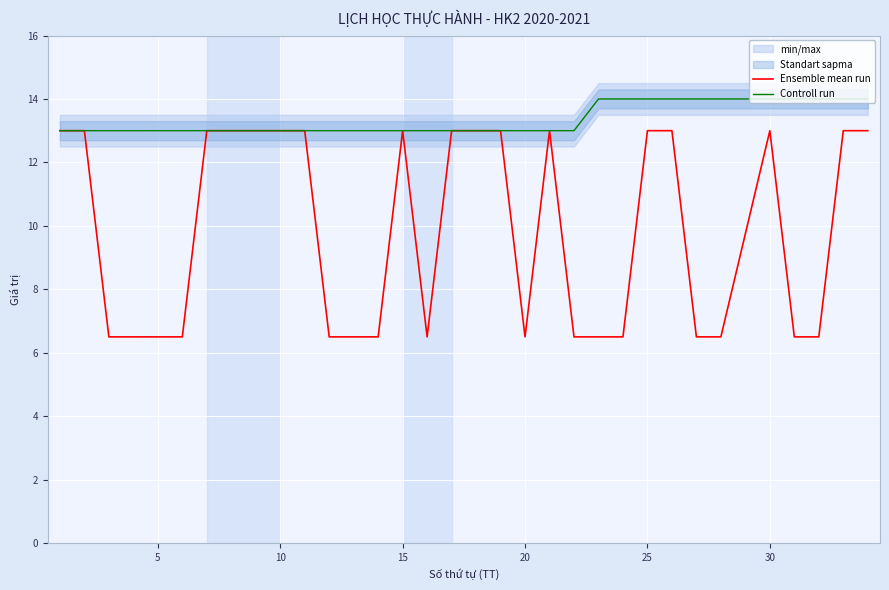

How many lines are shown in the chart?

2